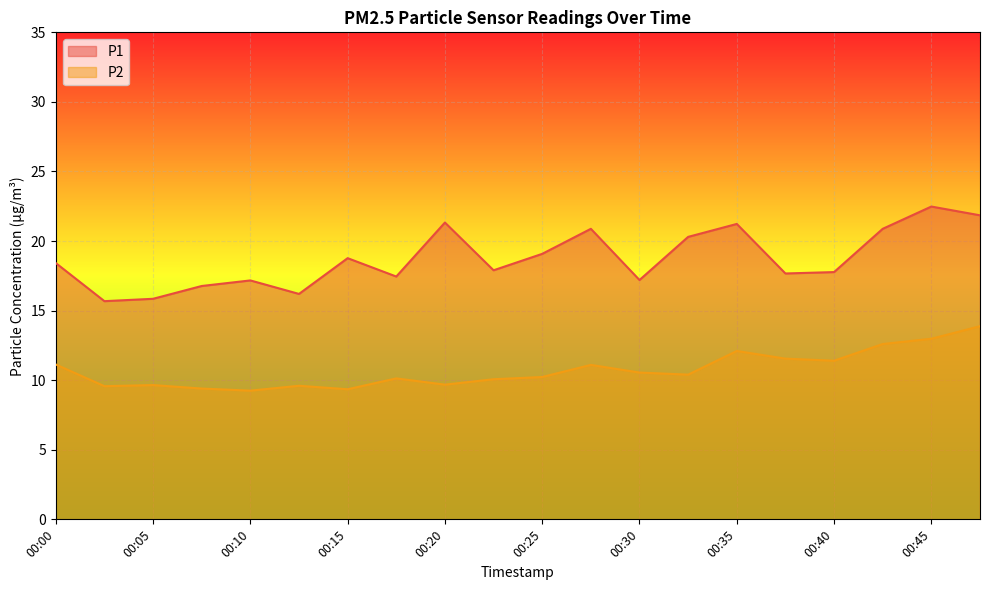

Reading left to right, list all the values displayed in this chart.

P1: 00:00=18.4	00:02=15.7	00:05=15.8	00:07=16.8	00:10=17.2	00:12=16.2	00:15=18.8	00:17=17.4	00:20=21.3	00:22=17.9	00:25=19.1	00:27=20.9	00:30=17.2	00:32=20.3	00:35=21.2	00:37=17.7	00:40=17.8	00:42=20.9	00:45=22.5	00:47=21.9
P2: 00:00=11.1	00:02=9.6	00:05=9.7	00:07=9.4	00:10=9.2	00:12=9.6	00:15=9.3	00:17=10.1	00:20=9.7	00:22=10.1	00:25=10.2	00:27=11.1	00:30=10.6	00:32=10.4	00:35=12.1	00:37=11.6	00:40=11.4	00:42=12.6	00:45=13.0	00:47=13.9